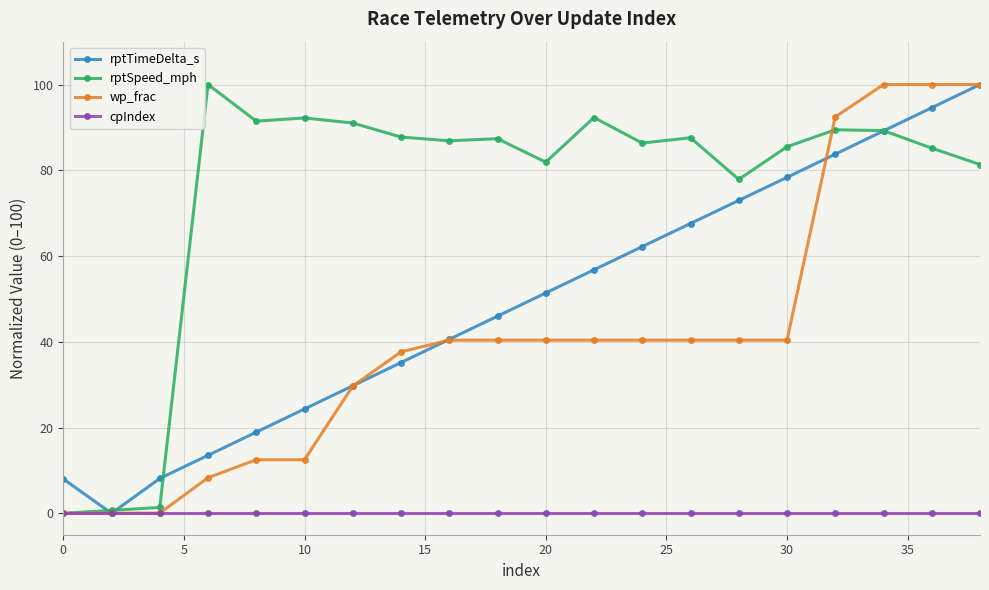

Count the number of data series in this chart.

4